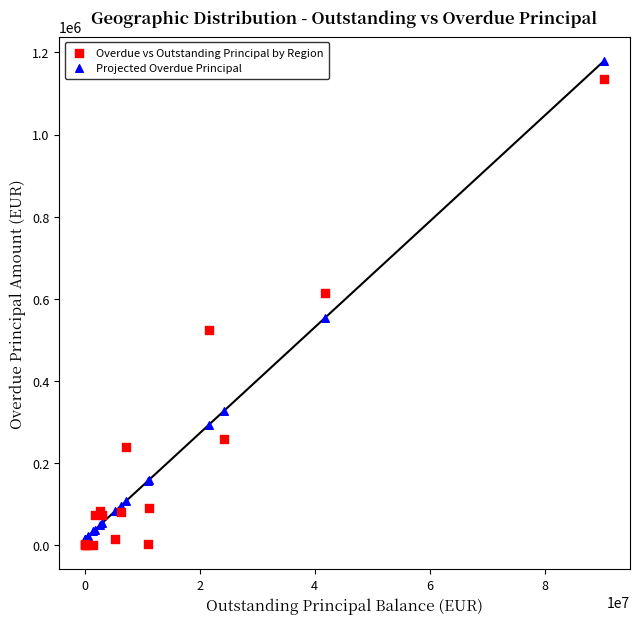

Across all series, what Y value is closest to 589745?

612940.5